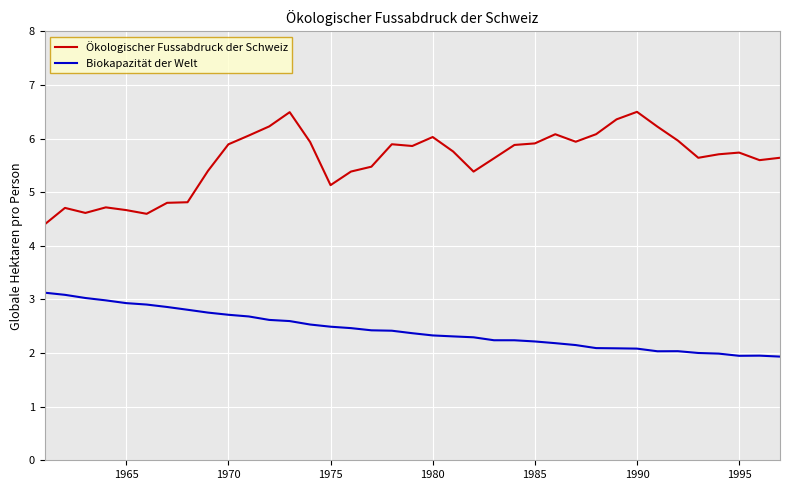

True or false: Ökologischer Fussabdruck der Schweiz and Biokapazität der Welt cross at least once.

False